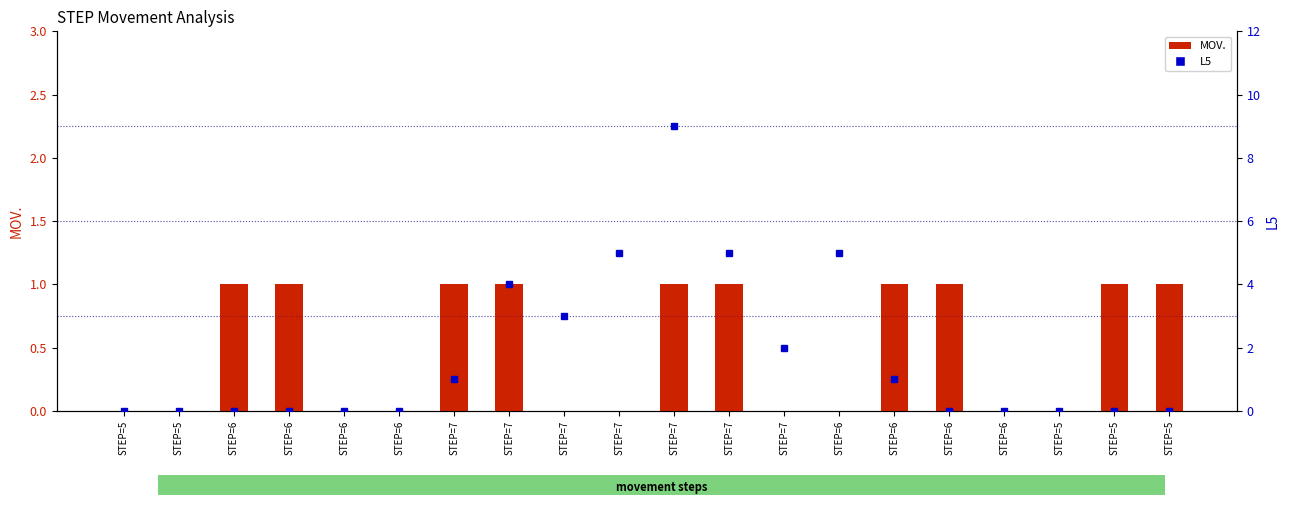

What is the label of the 2nd bar from the left?

STEP=5